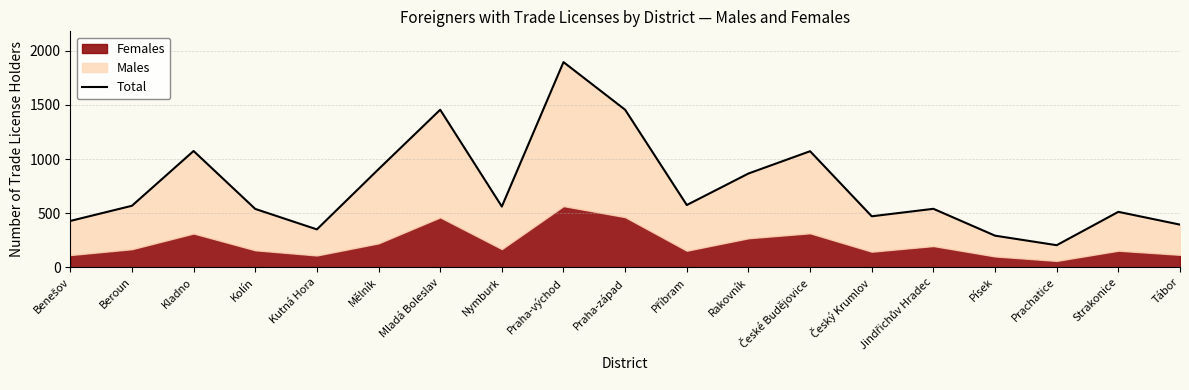

What is the value of the 9th point from the left?

1895